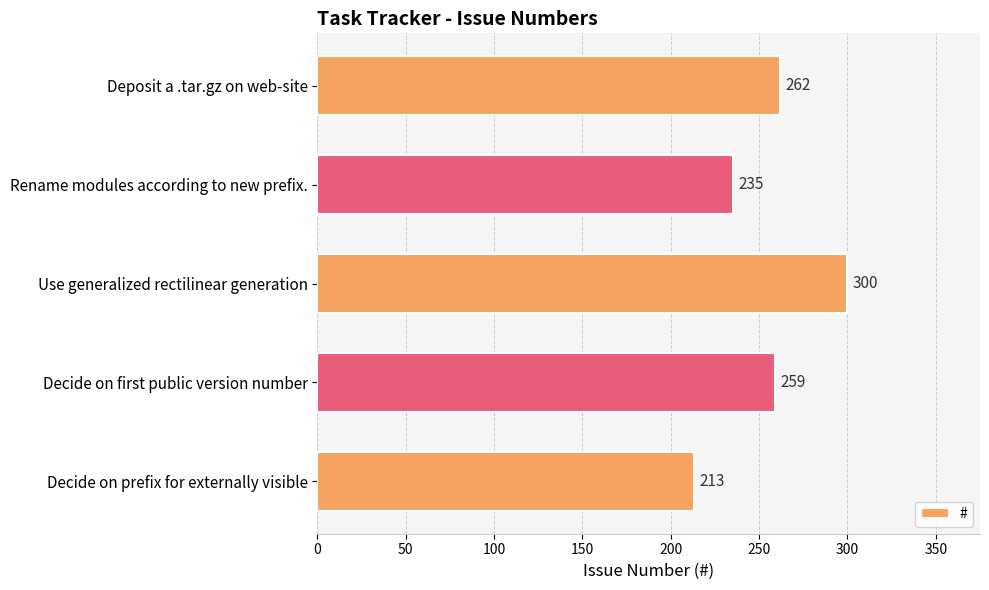

What is the sum of all values?

1269